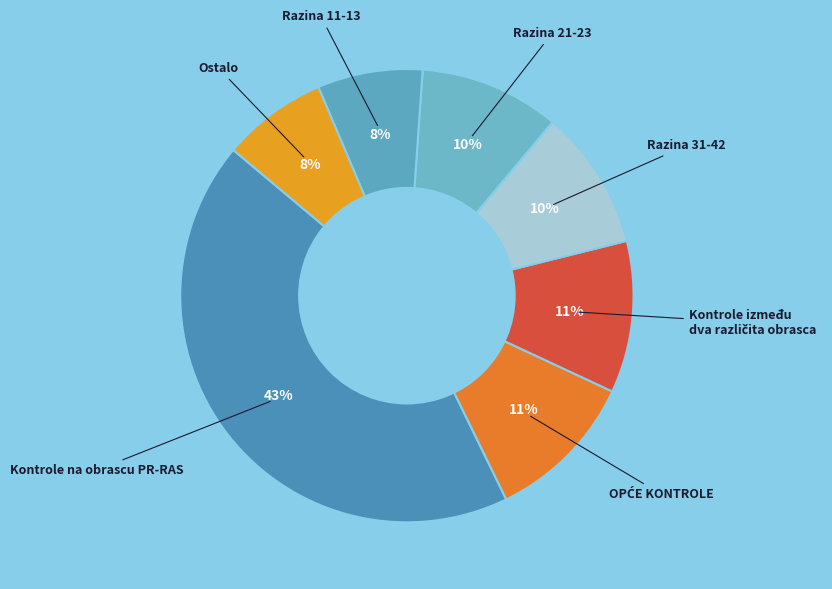

Count the number of slices in the pie.

7